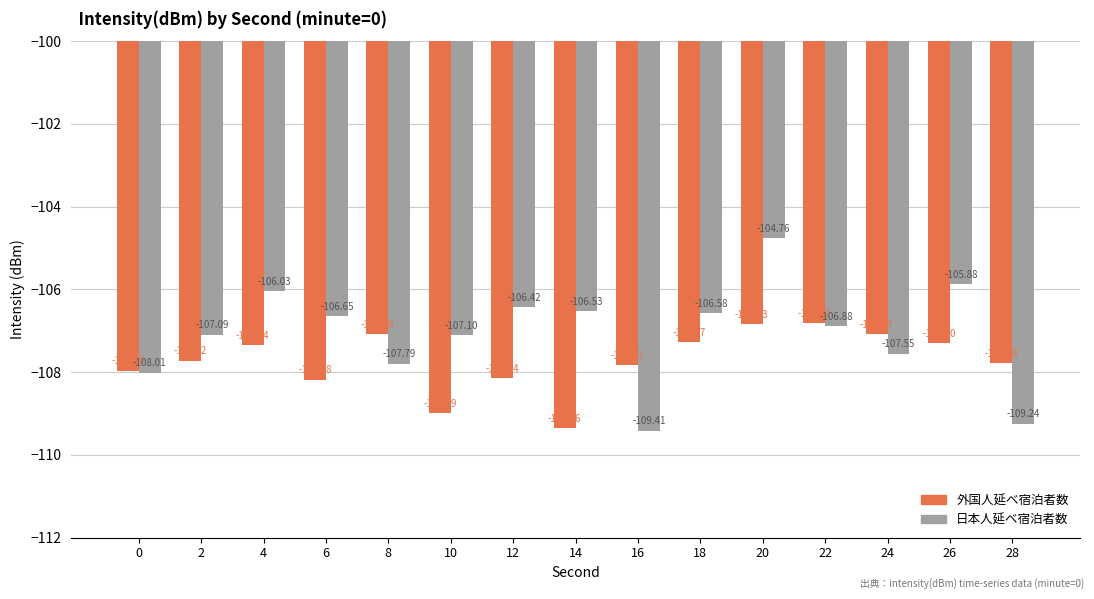

At which label does 日本人延べ宿泊者数 reach its minimum?

16